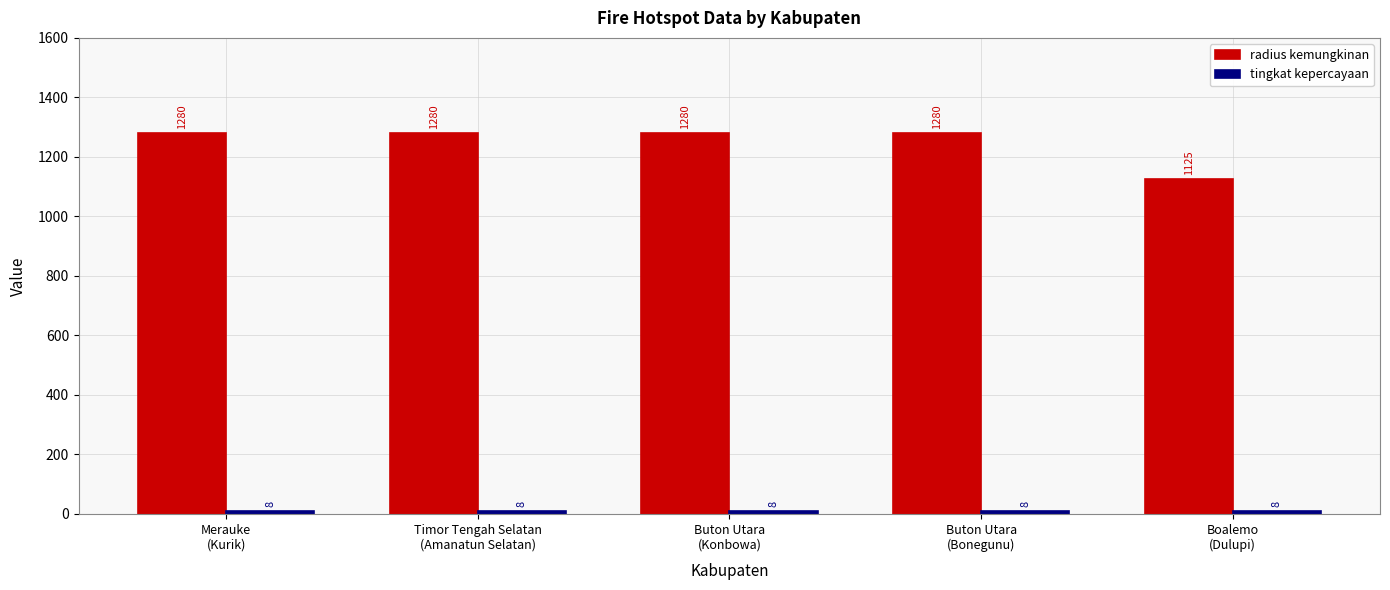

What is the sum of all radius kemungkinan values?

6245